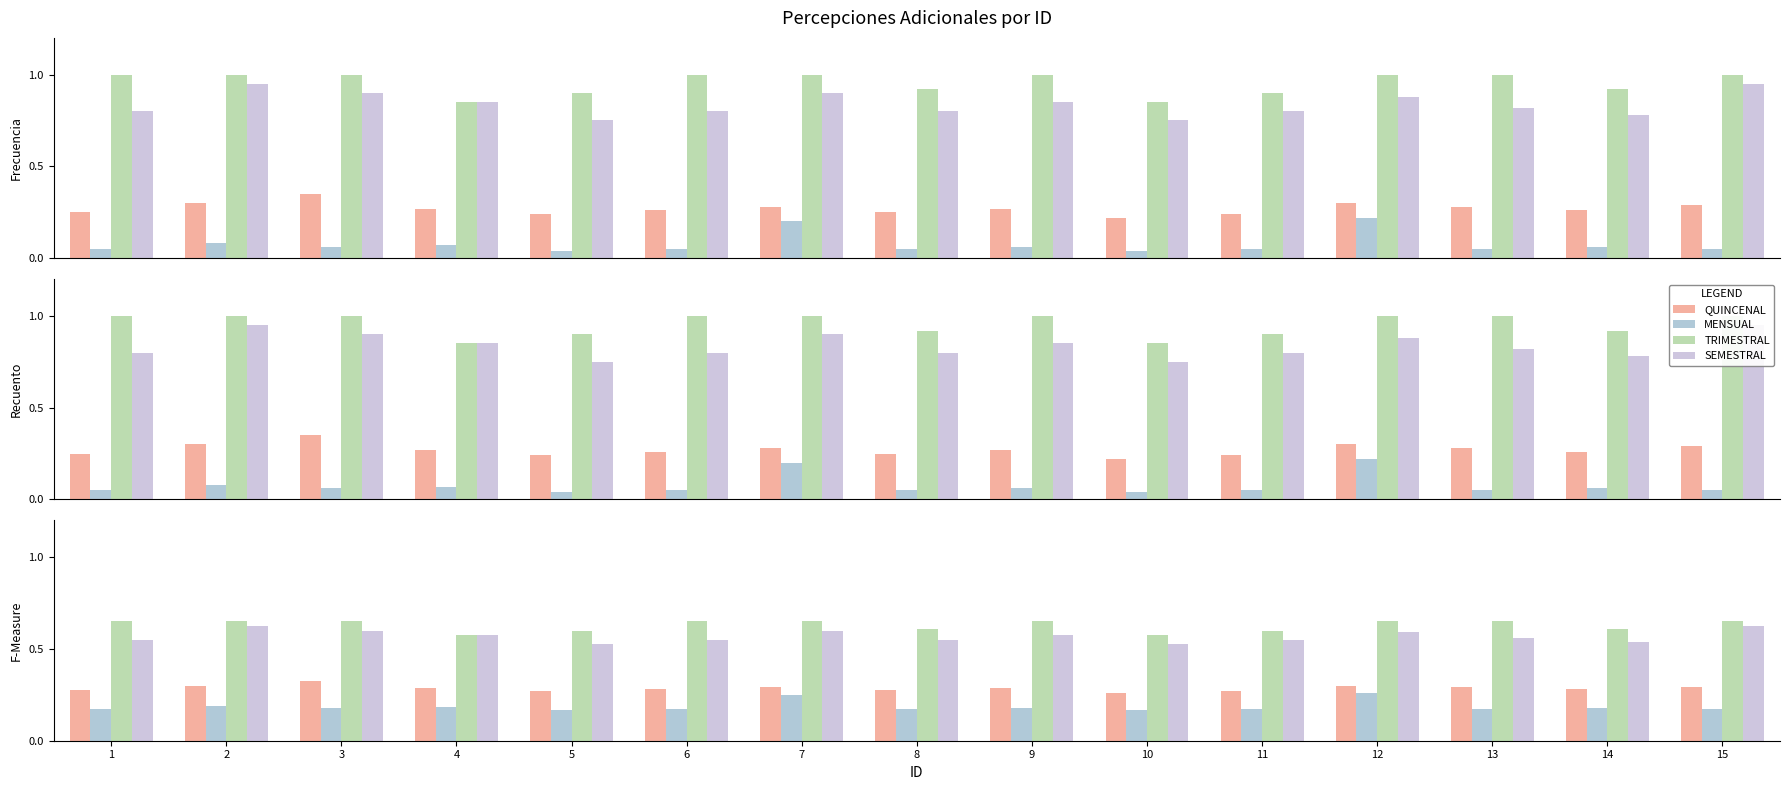

How many groups of bars are there?

15